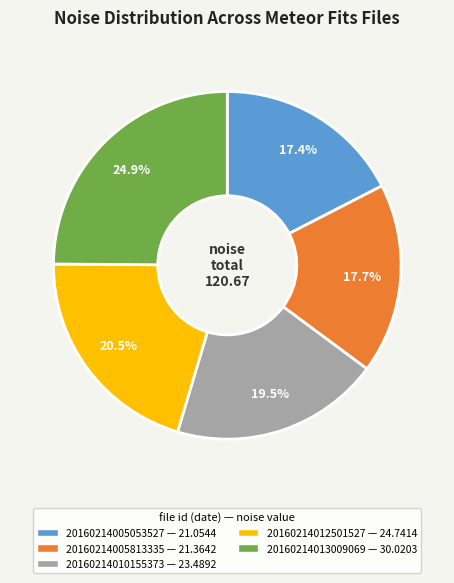

Is it true that 20160214005813335 is 18% of the pie?

True